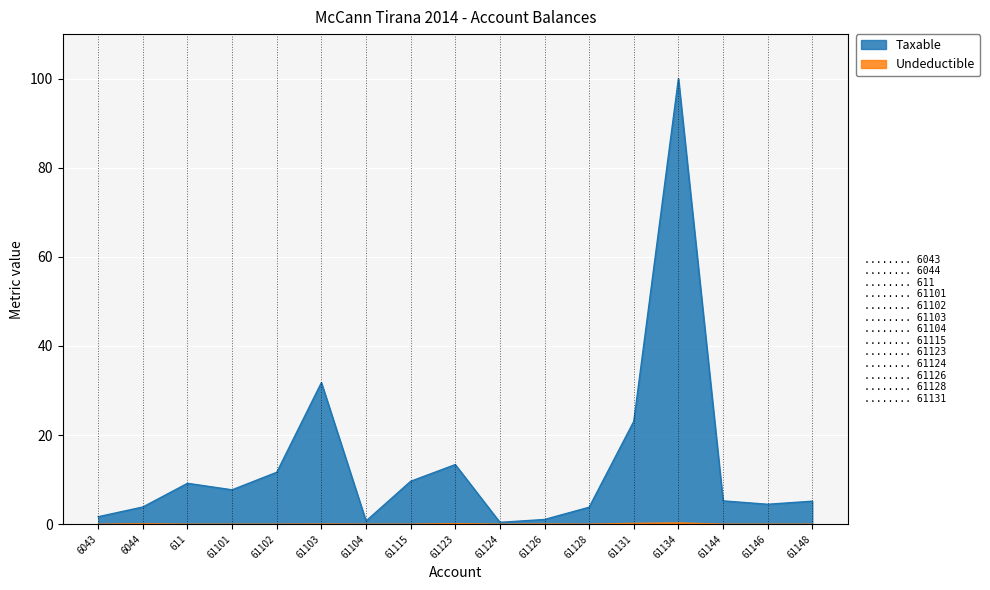

The Undeductible series shows 0.0 at 61104. True or false?

True